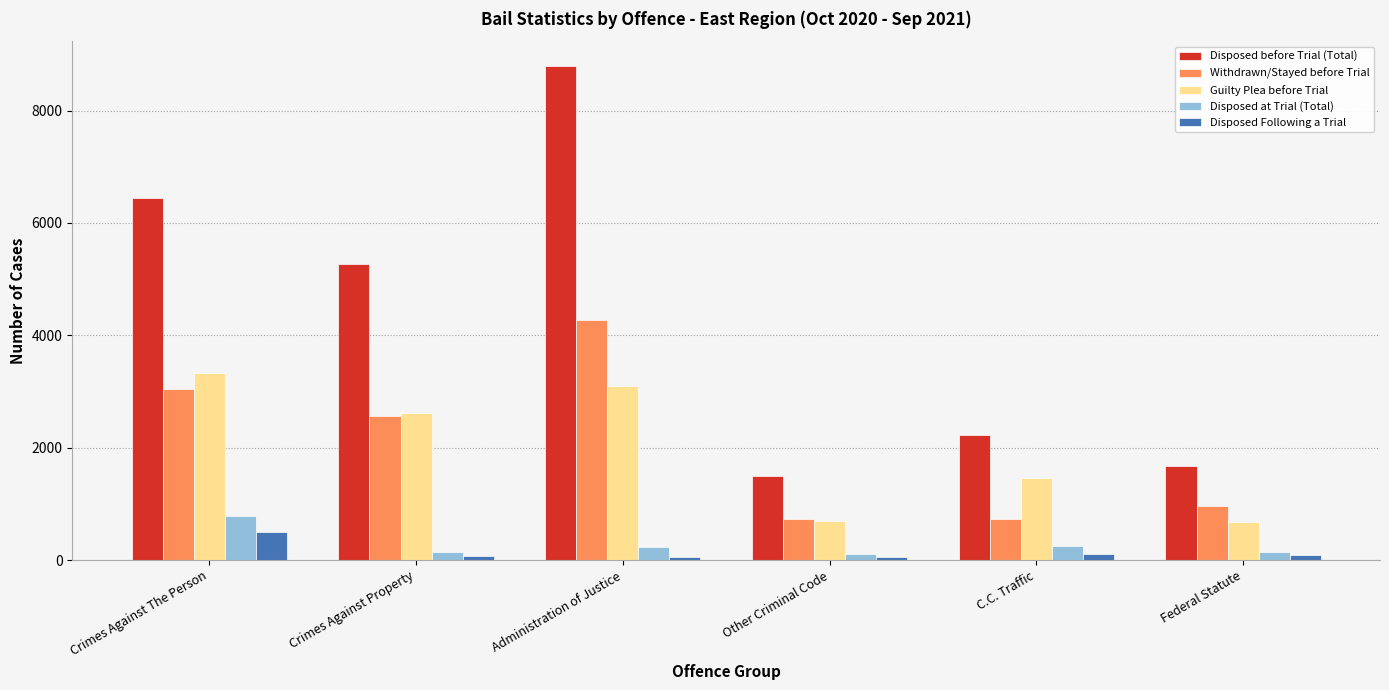

Is the value of Withdrawn/Stayed before Trial at C.C. Traffic greater than the value of Disposed at Trial (Total) at Administration of Justice?

Yes